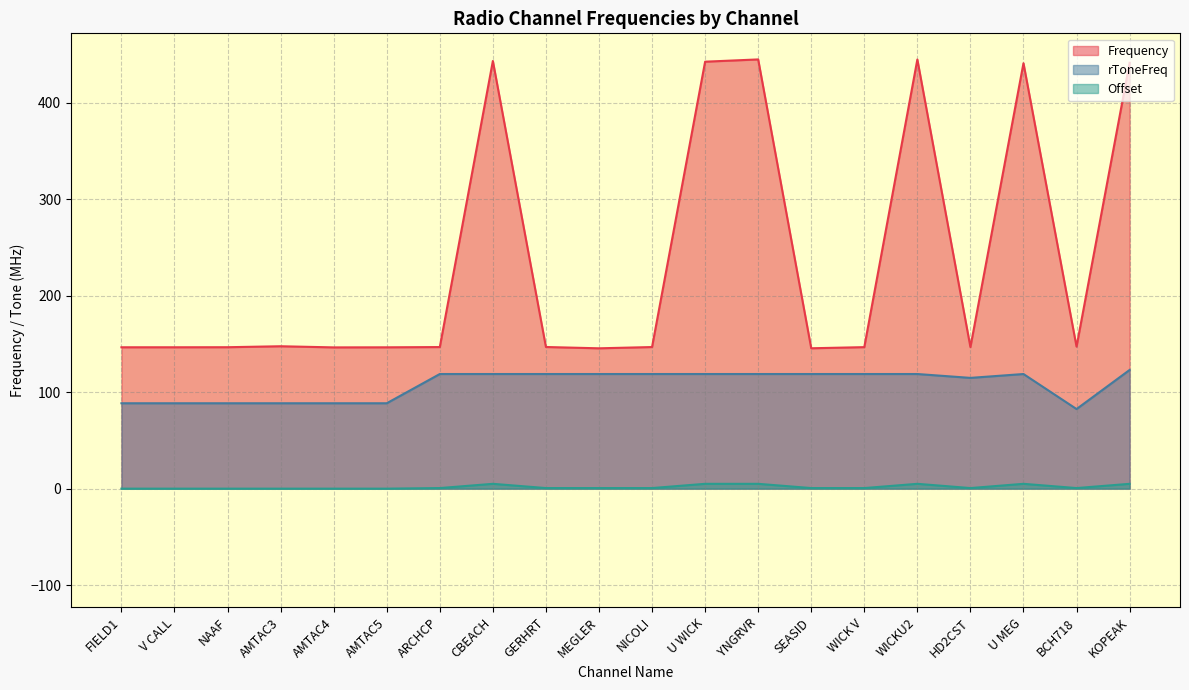

Where is the first local minimum for Offset?

HD2CST